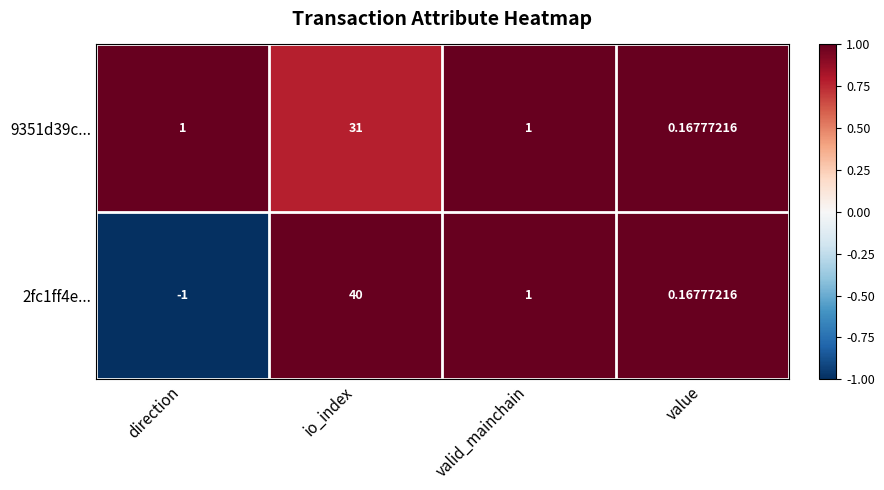

At which label does 2fc1ff4e... first exceed 1?

io_index